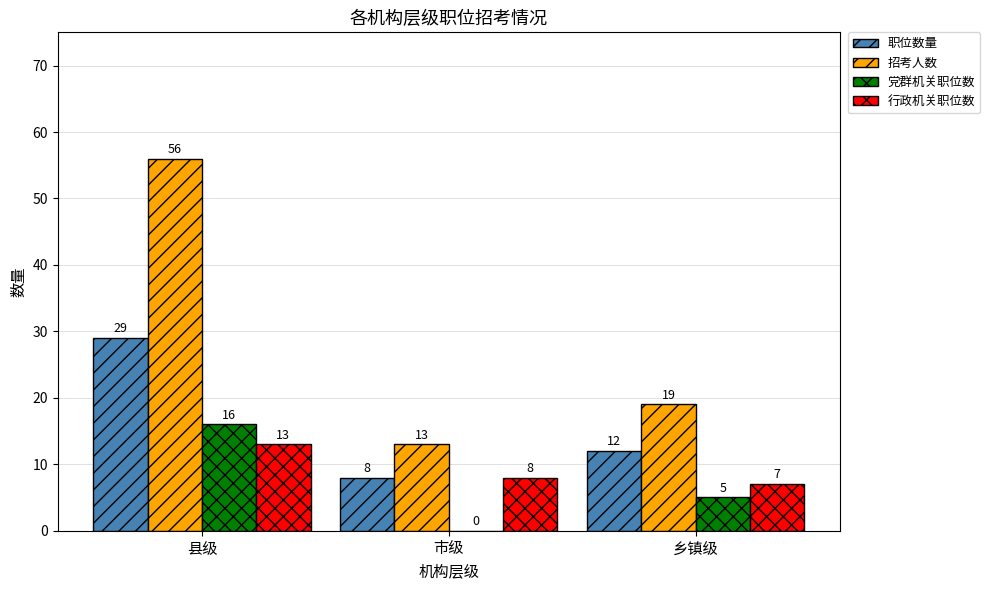

What is the difference between the 行政机关职位数 values at 市级 and 乡镇级?

1